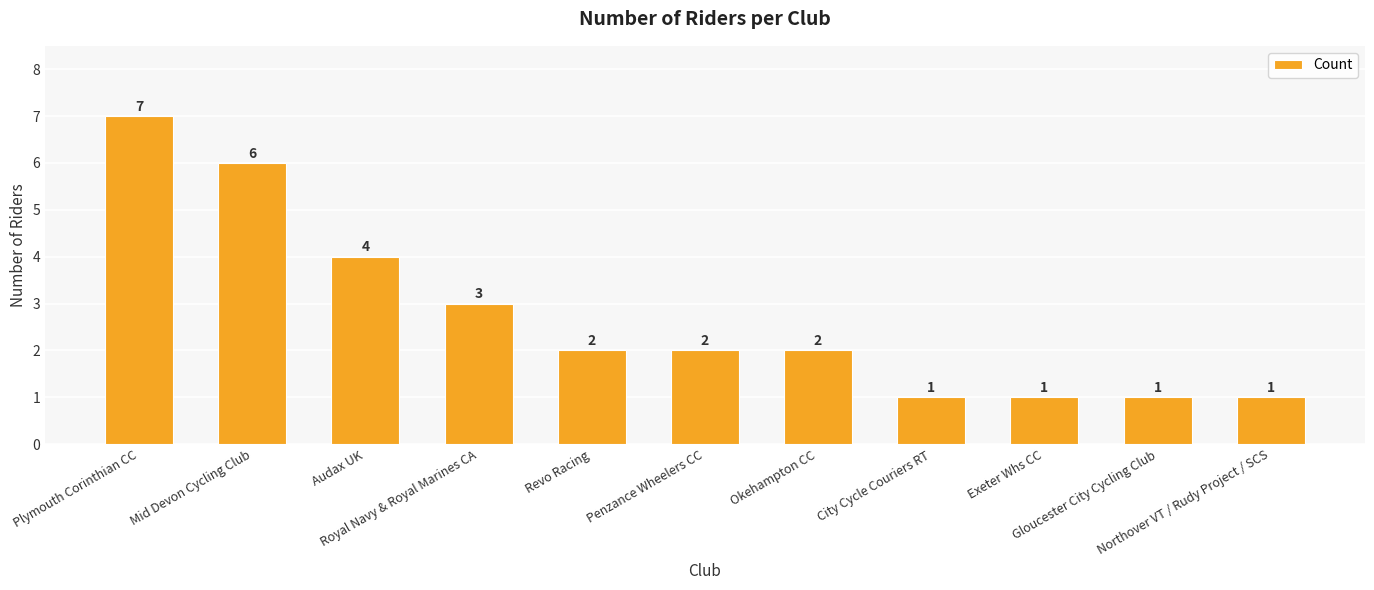

What is the value of the 10th bar from the left?

1